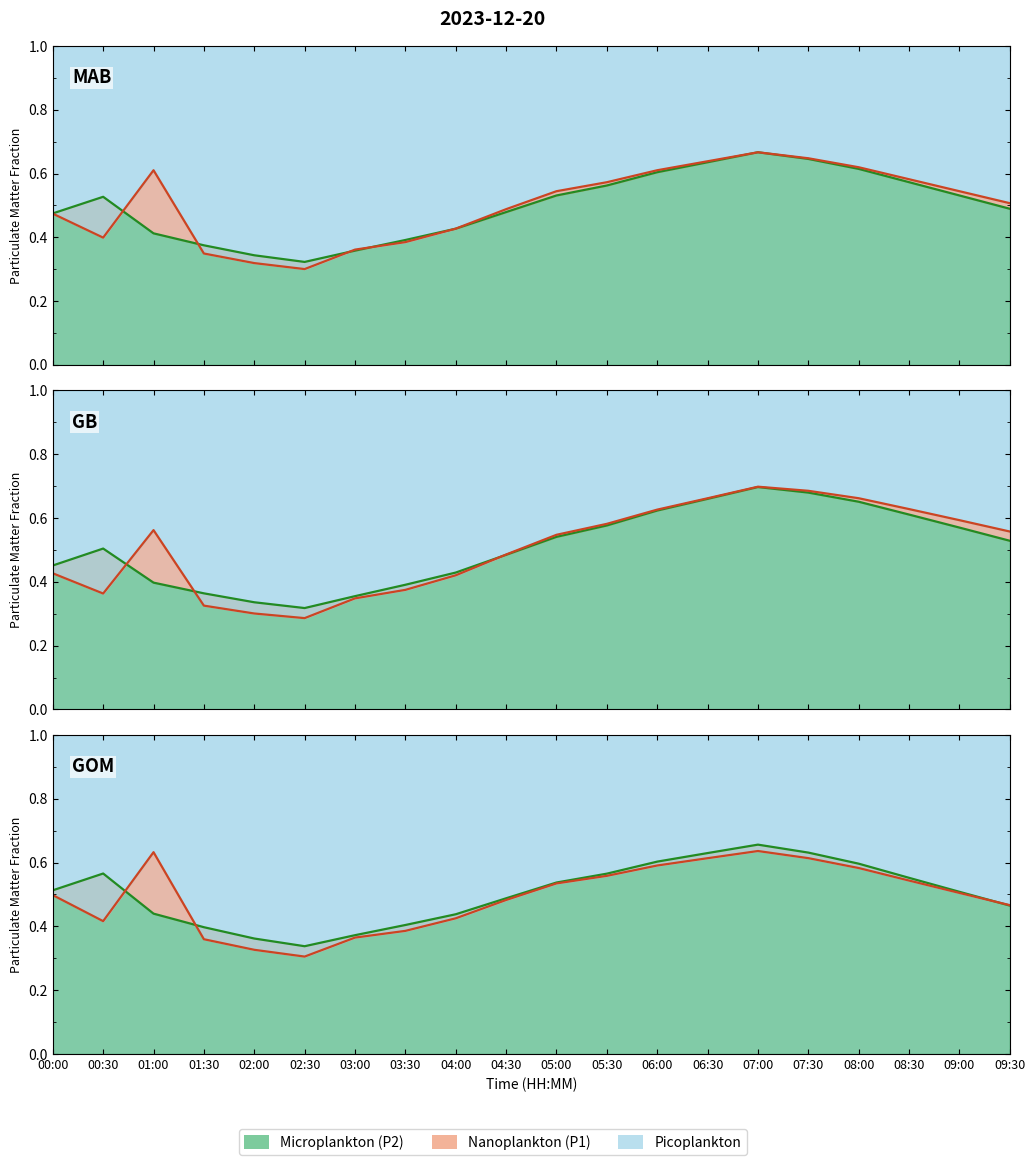

How many times do P2 and P1 cross each other?

5